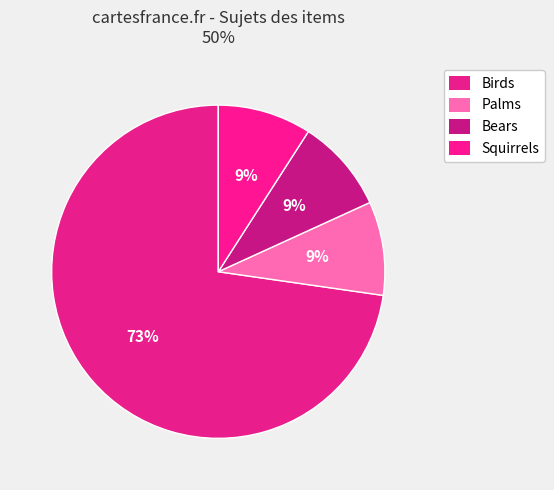

Does any single category account for the majority?

Yes